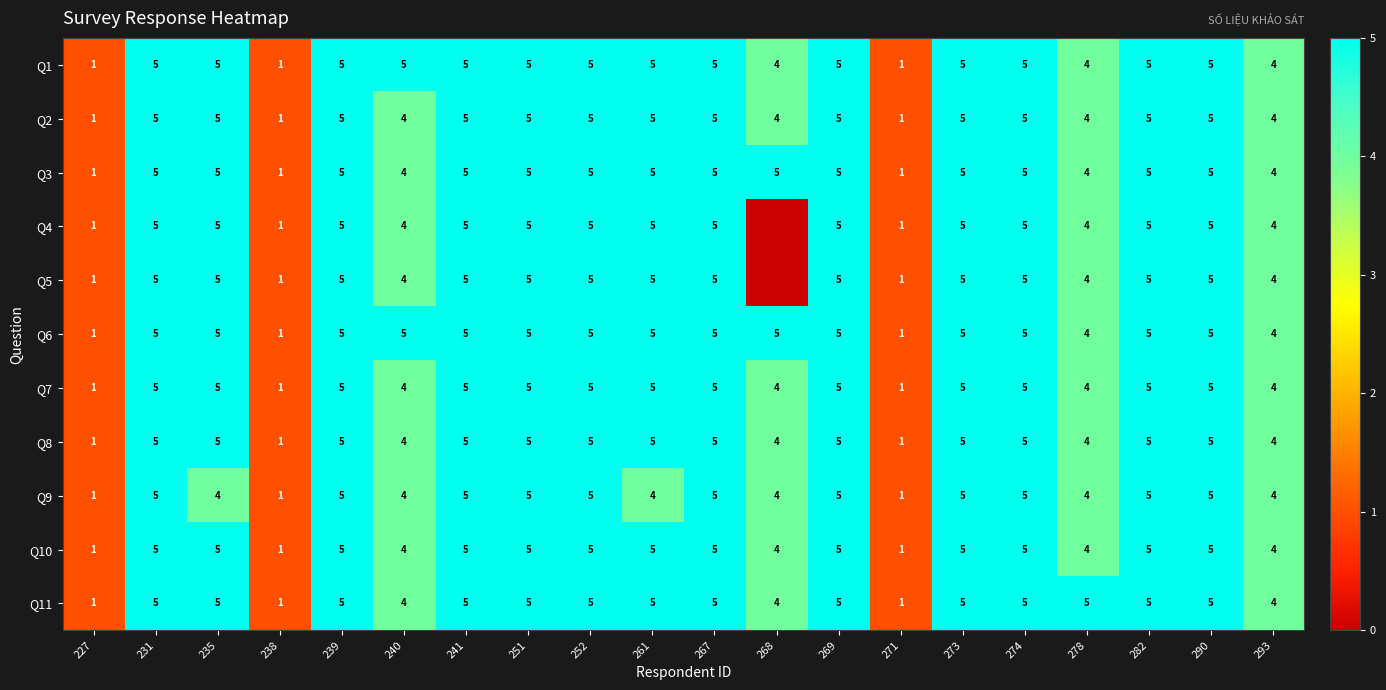

Which series changed the most between 261 and 282?

Q9